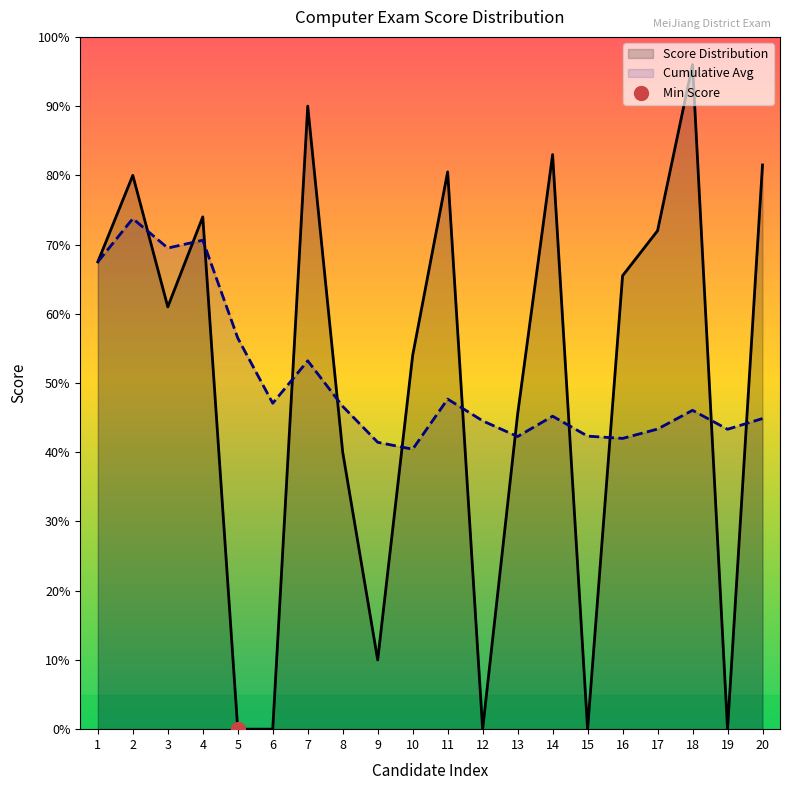

What is the total value across all series at 7?

143.2